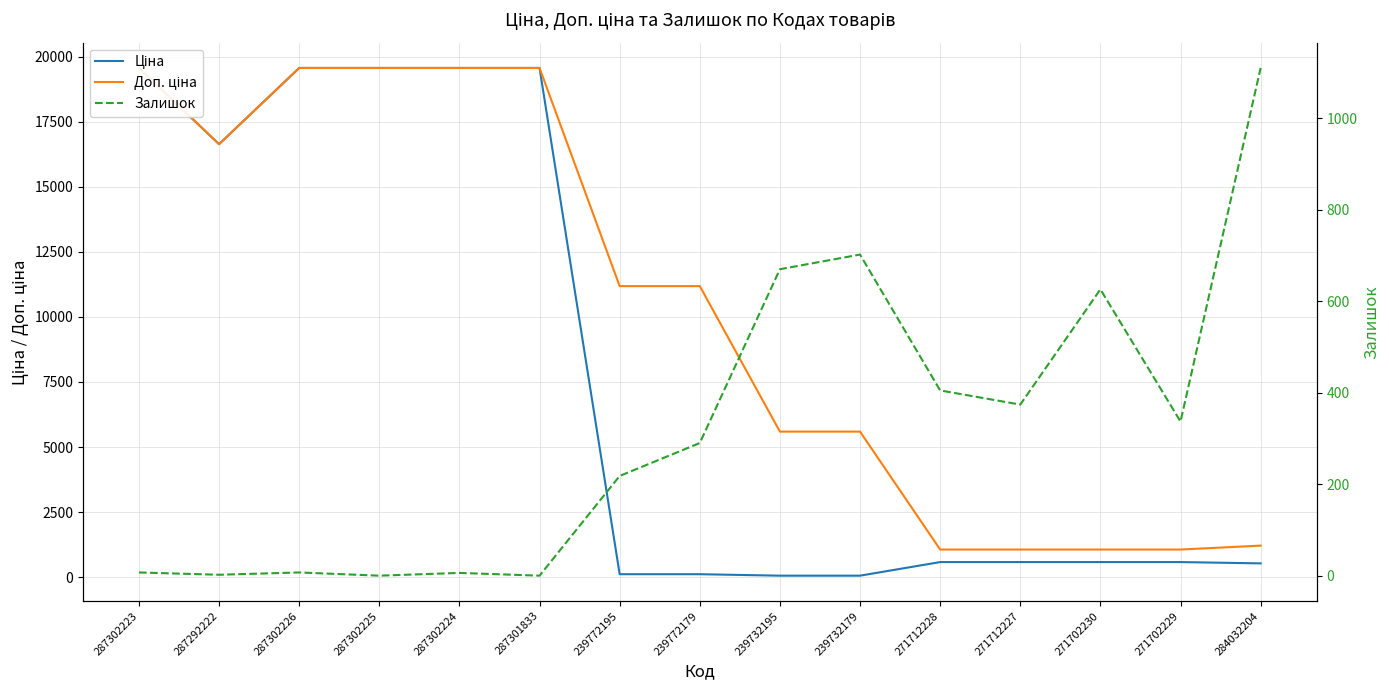

At 239772179, list the series in order from largest to smallest.

Доп. ціна, Залишок, Ціна